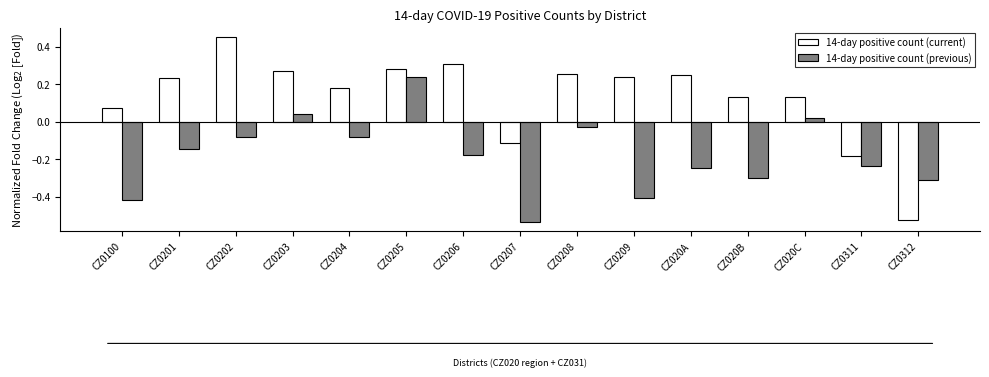

What is the sum of all 14-day positive count (current) values?

2.0